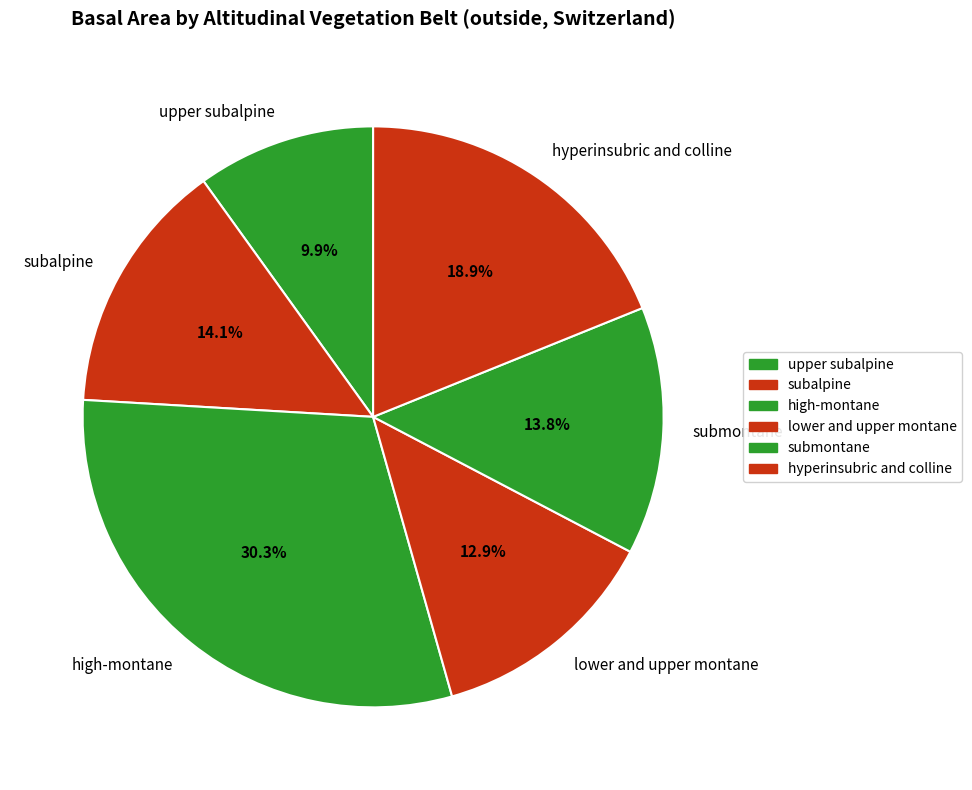

To the nearest percent, what is the difference between the upper subalpine and lower and upper montane slice percentages?

3%